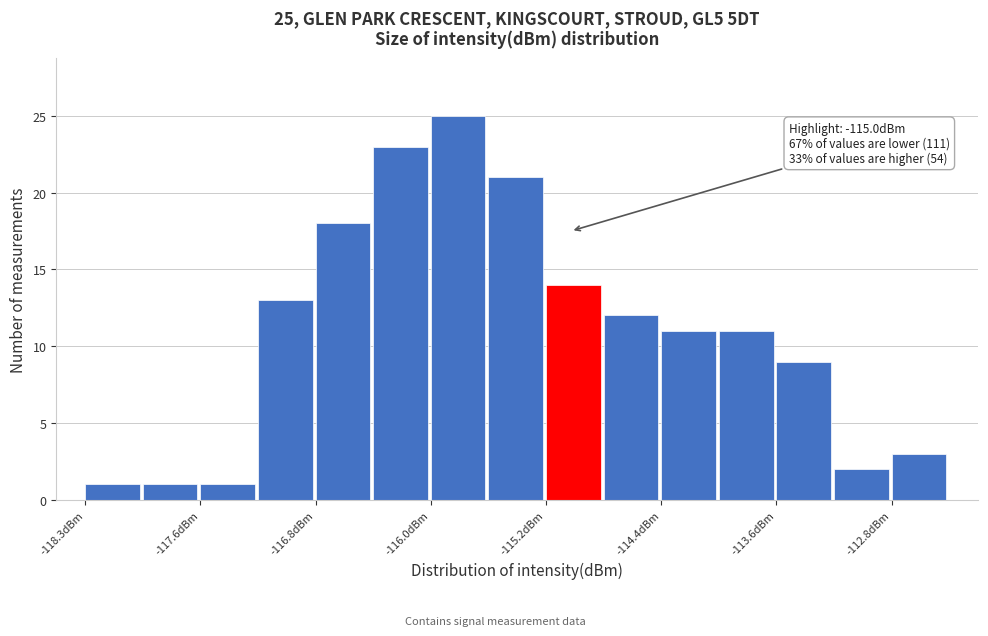

Read against the x-axis, roughly where is the centre of the tallest bar?

-115.8